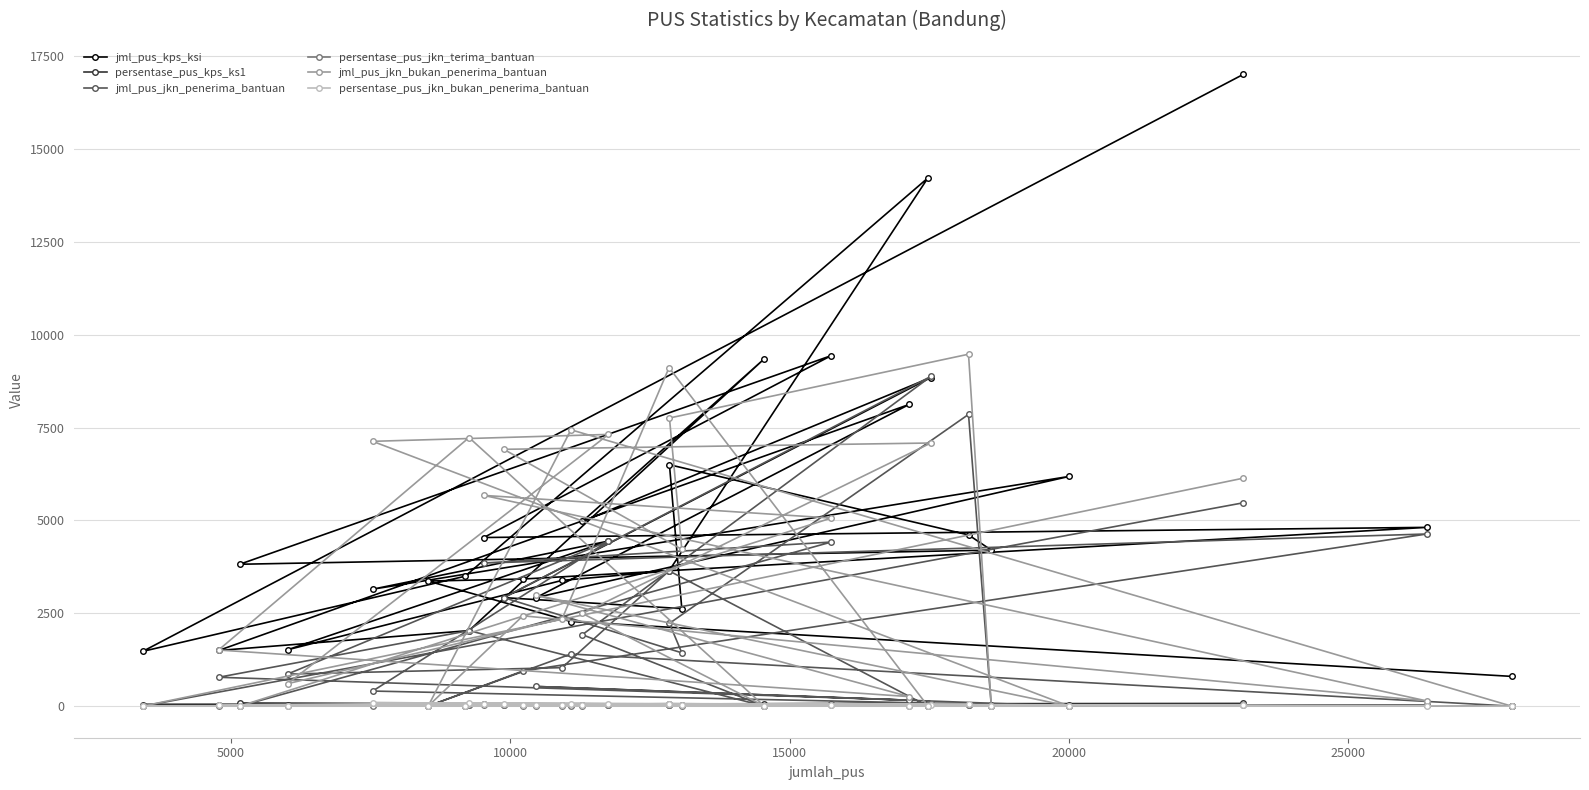

Which series has the widest spread of values?

jml_pus_kps_ksi